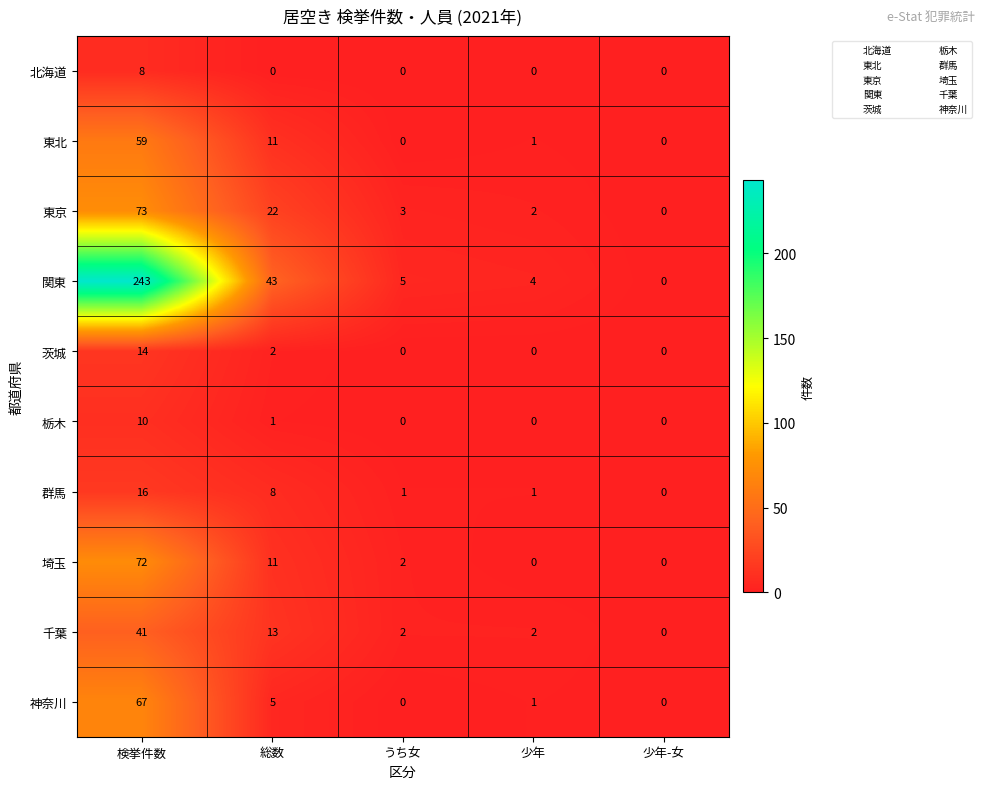

What is the difference between the second highest and minimum values in the 群馬 series?

8